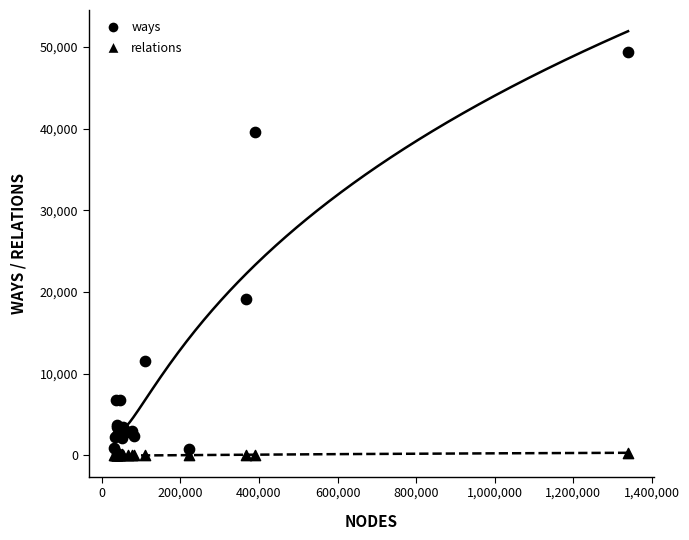

Which series reaches the minimum Y coordinate?

relations